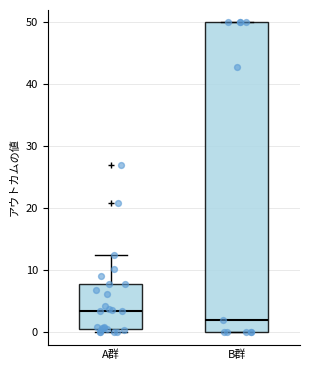

Reading left to right, read every box against the y-axis: the position of its median line, the range the box covers, and the ends of its whiskers. The values are not printed on the chart, so give them approximately, as read against the axis.

A群: median 3, box 1 to 8, whiskers 0 to 12
B群: median 2, box 0 to 50, whiskers 0 to 50